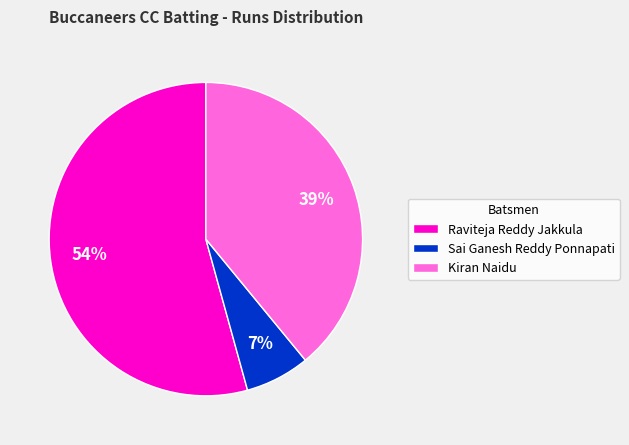

How many segments does this pie chart have?

3